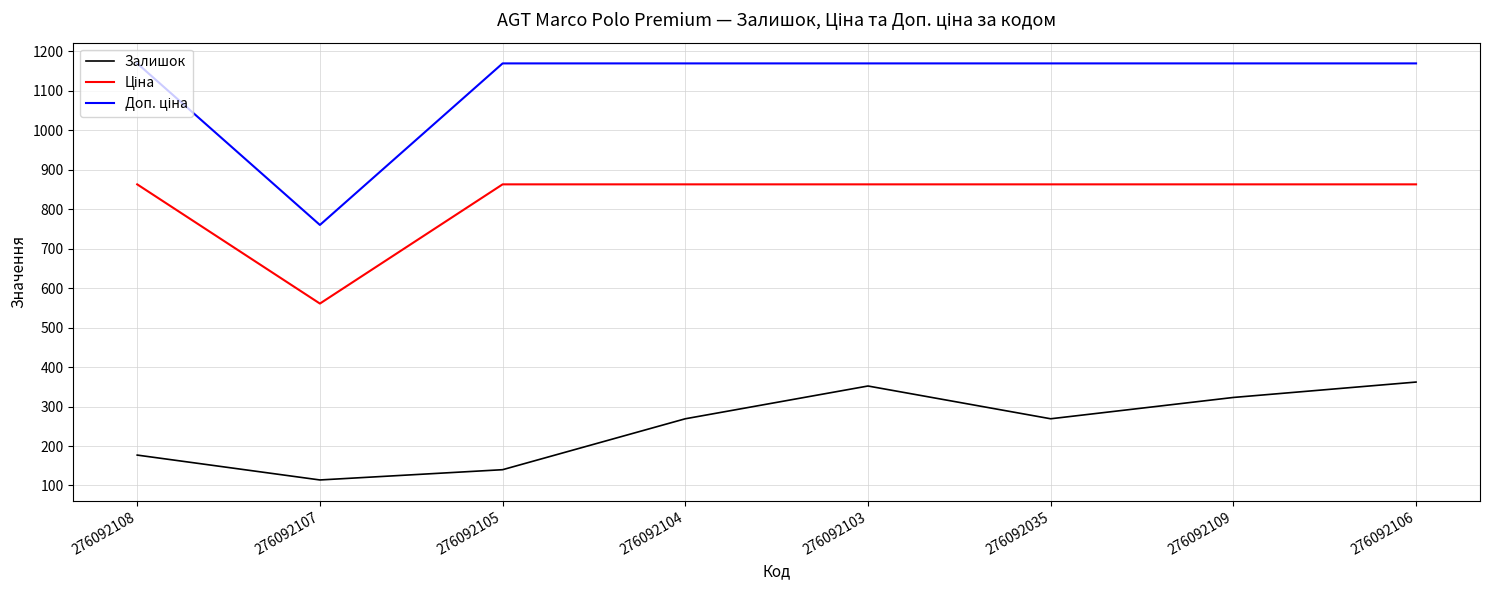

What is the difference between the second highest and minimum values in the Залишок series?

238.0